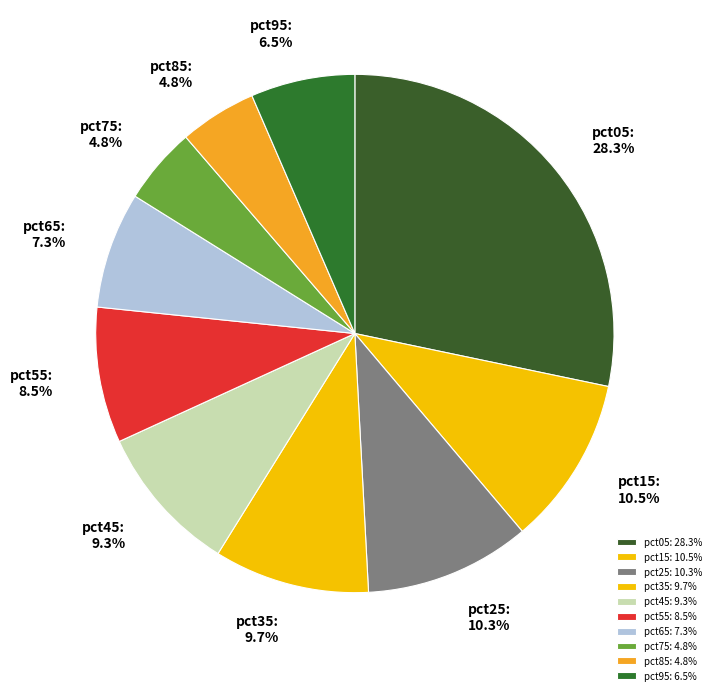

What is the largest slice in the pie chart?

pct05